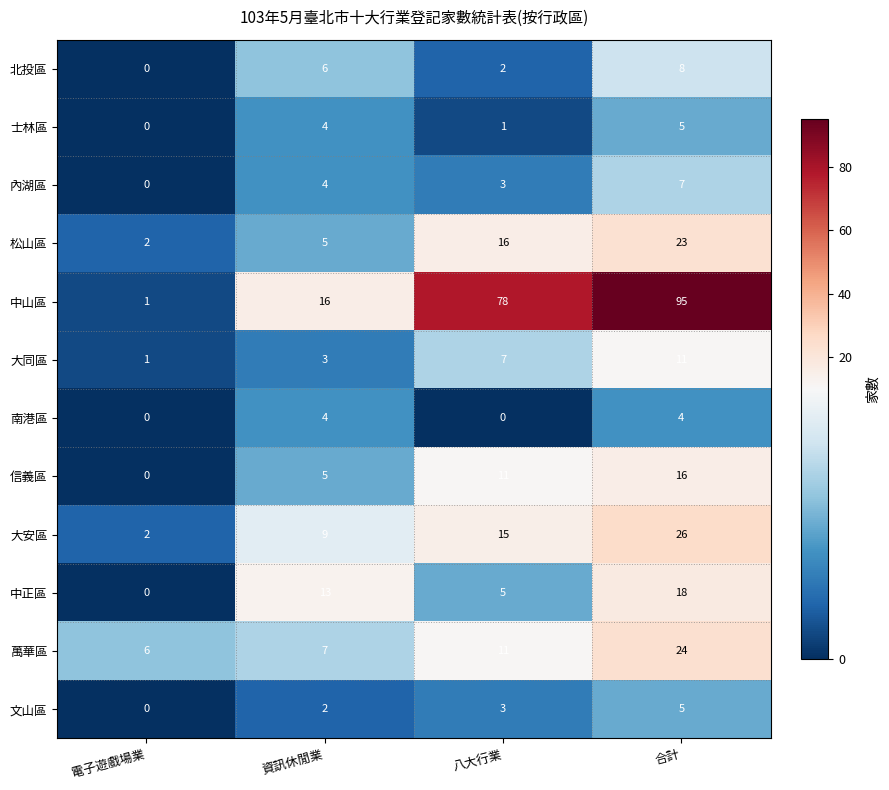

Which series has the widest spread of values?

中山區